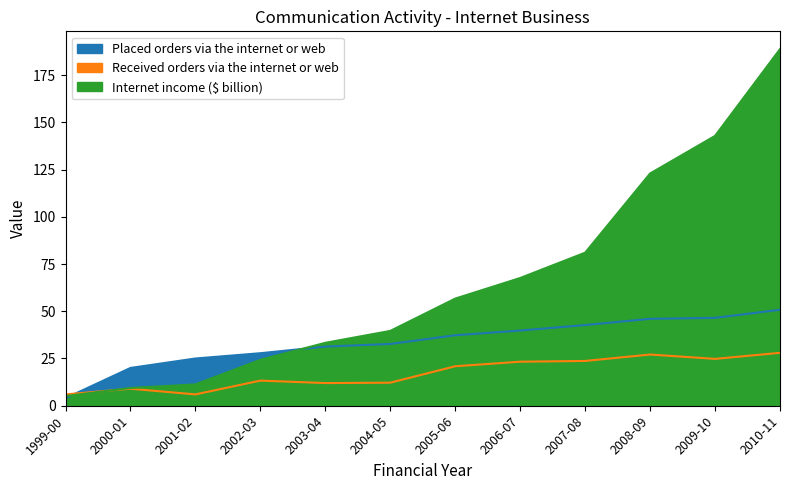

At 2001-02, list the series in order from largest to smallest.

Placed orders via the internet or web, Internet income ($ billion), Received orders via the internet or web